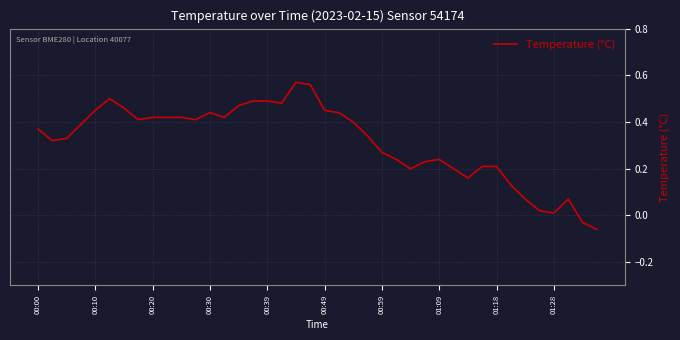

How many lines are shown in the chart?

1